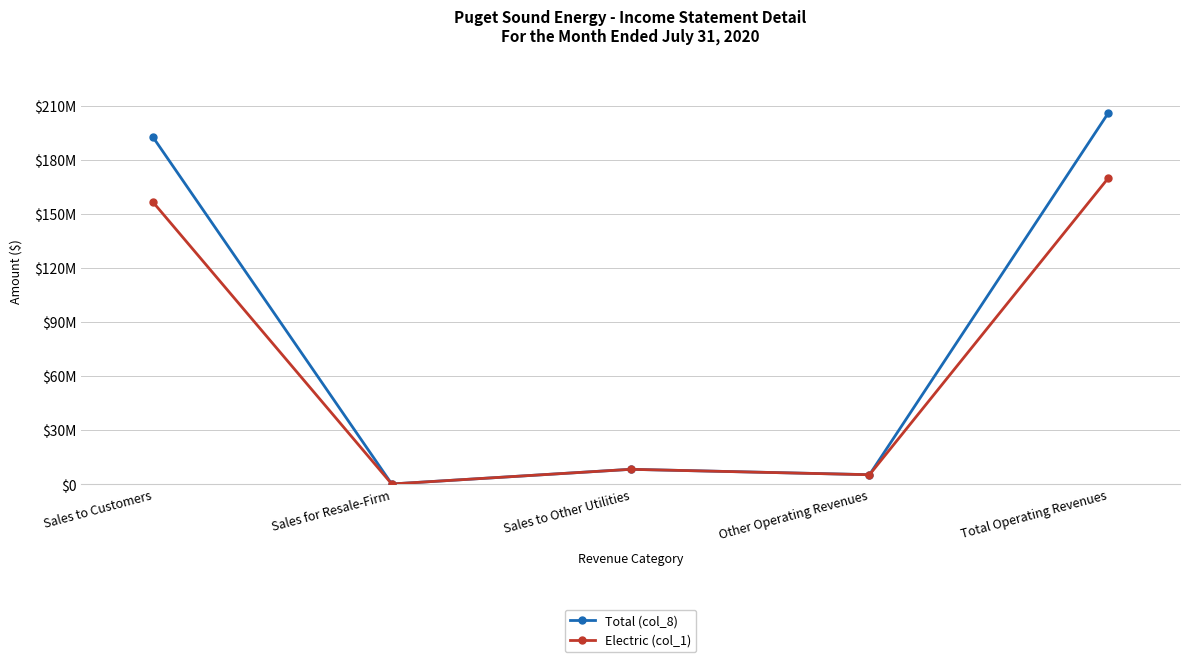

The value of Total (col_8) at Sales for Resale-Firm is 26298.9. True or false?

False